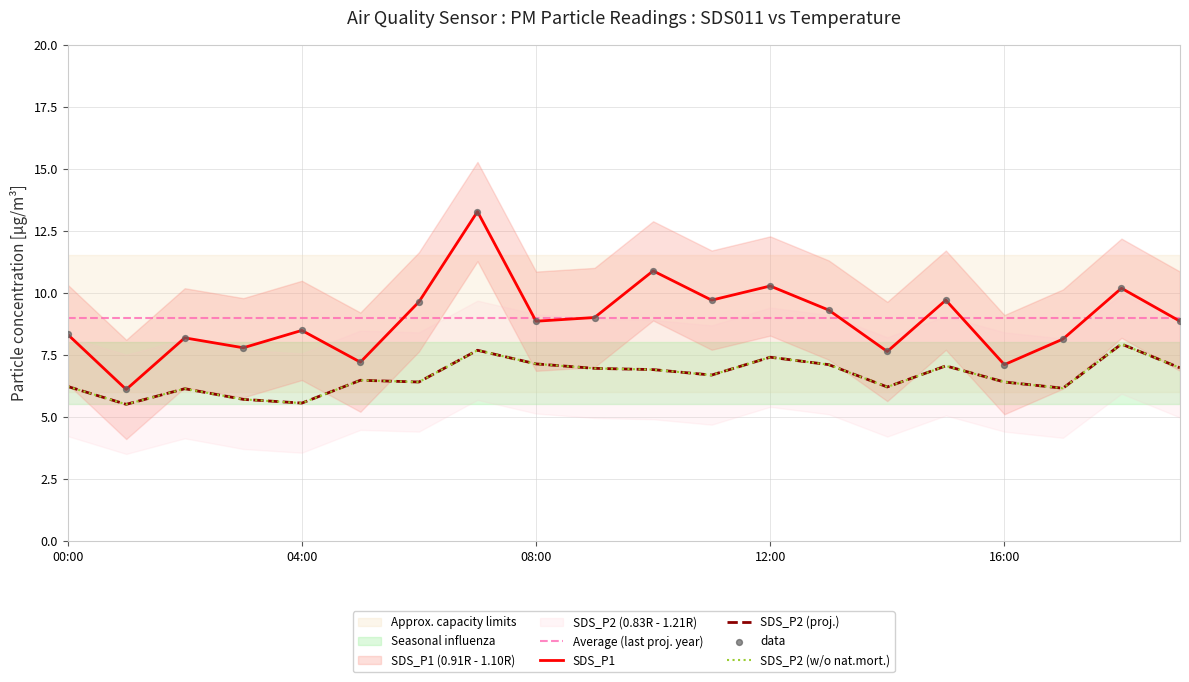

Which series reaches the minimum Y coordinate?

SDS_P2